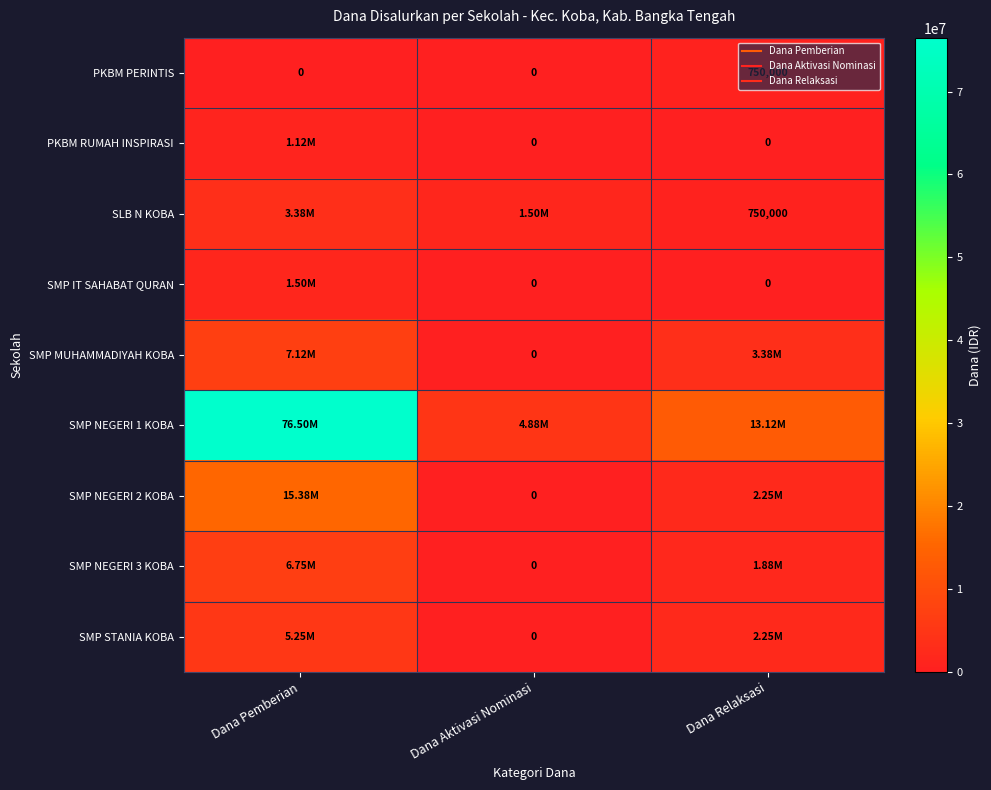

Which has a higher value, Dana Relaksasi or Dana Aktivasi Nominasi?

Dana Relaksasi